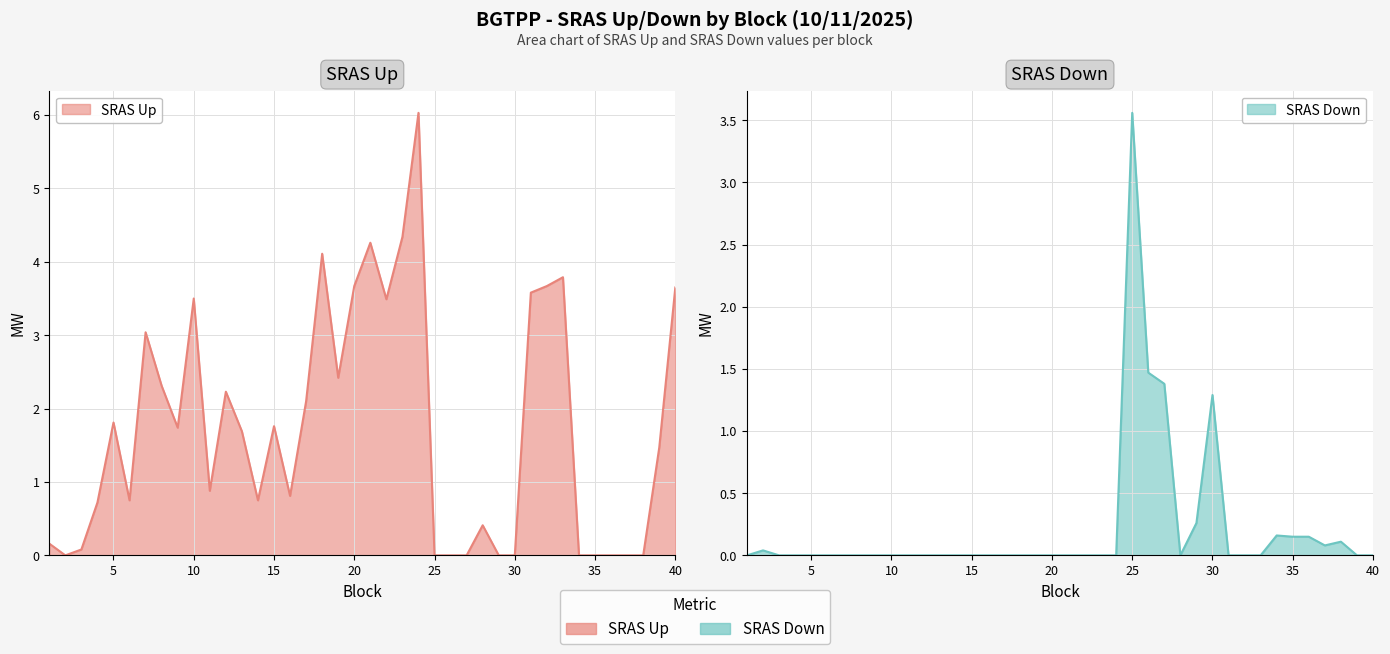

True or false: SRAS Up and SRAS Down intersect in this chart.

True